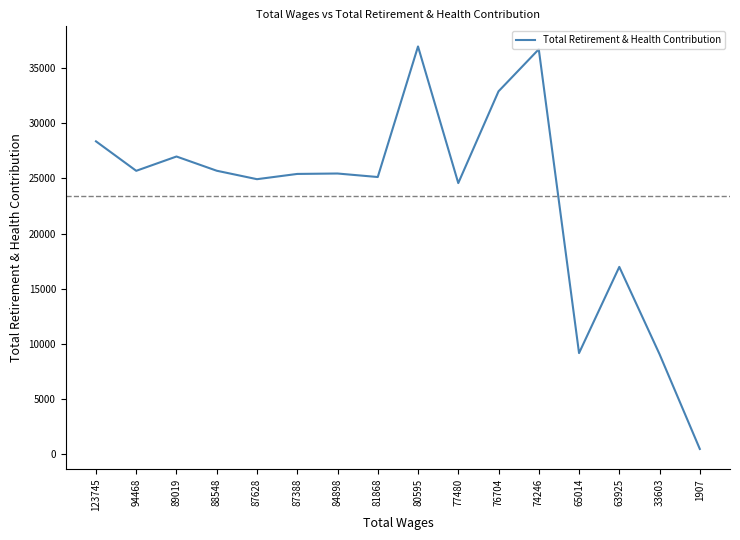

How many interior local peaks (higher than both neighbors) does the data have?

5